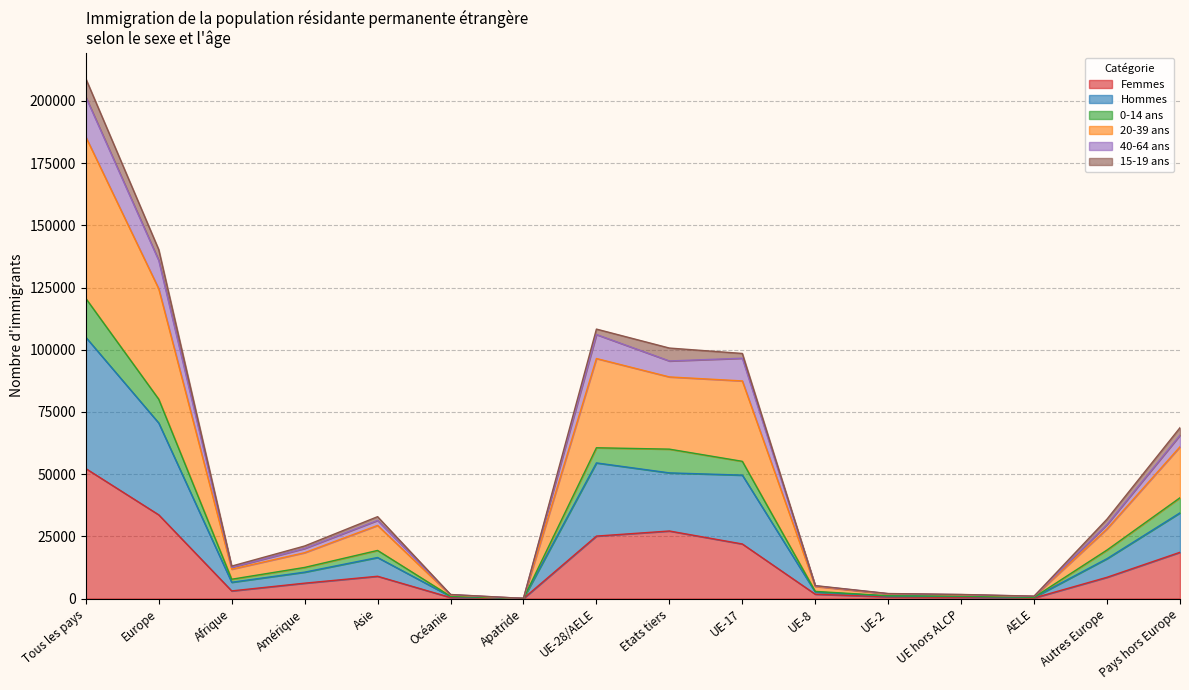

True or false: Hommes has a value of 2572 at UE-8.

False